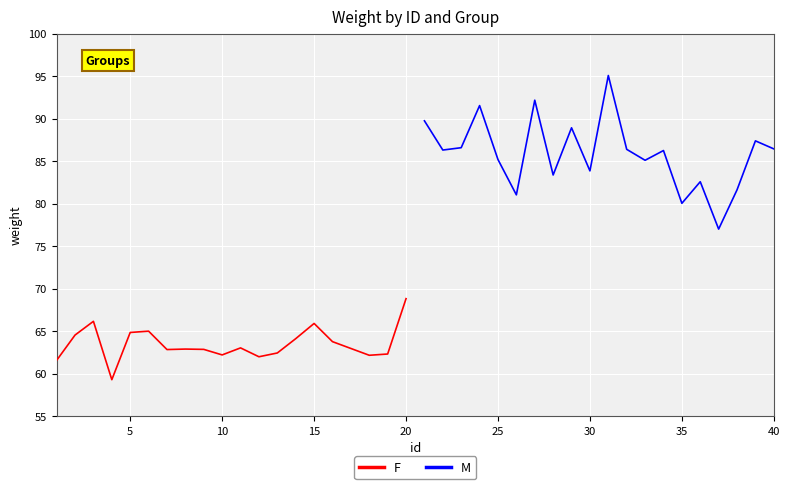

What is the lowest value of the F series?

59.3